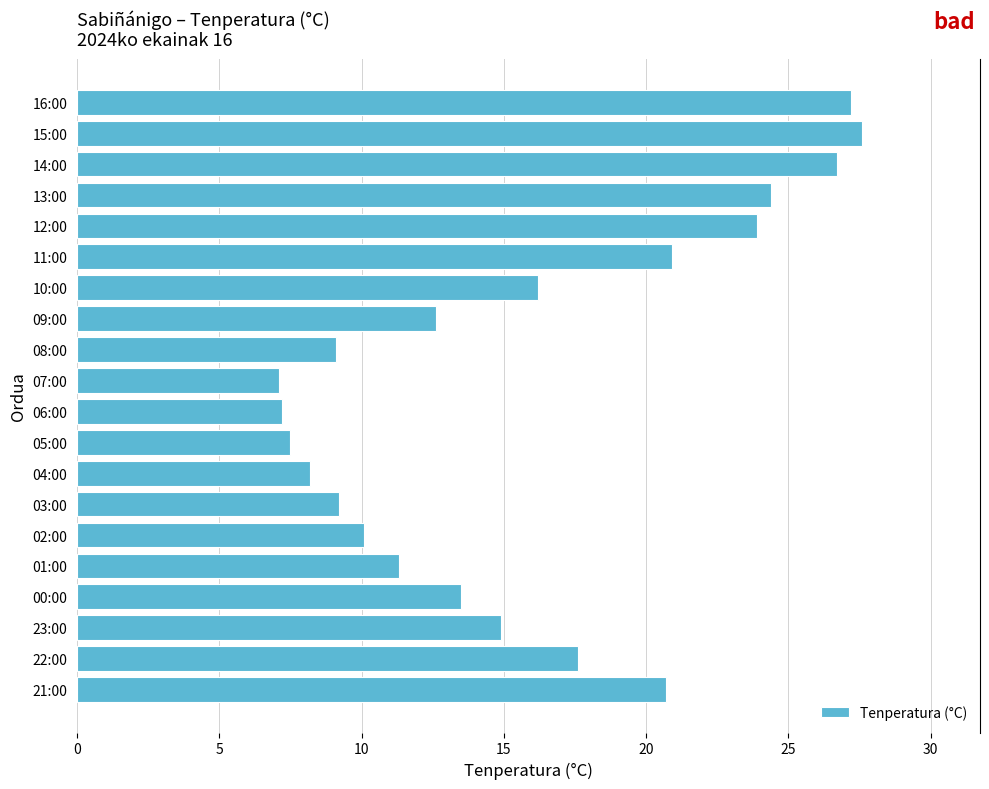

What is the greatest value displayed?

27.6